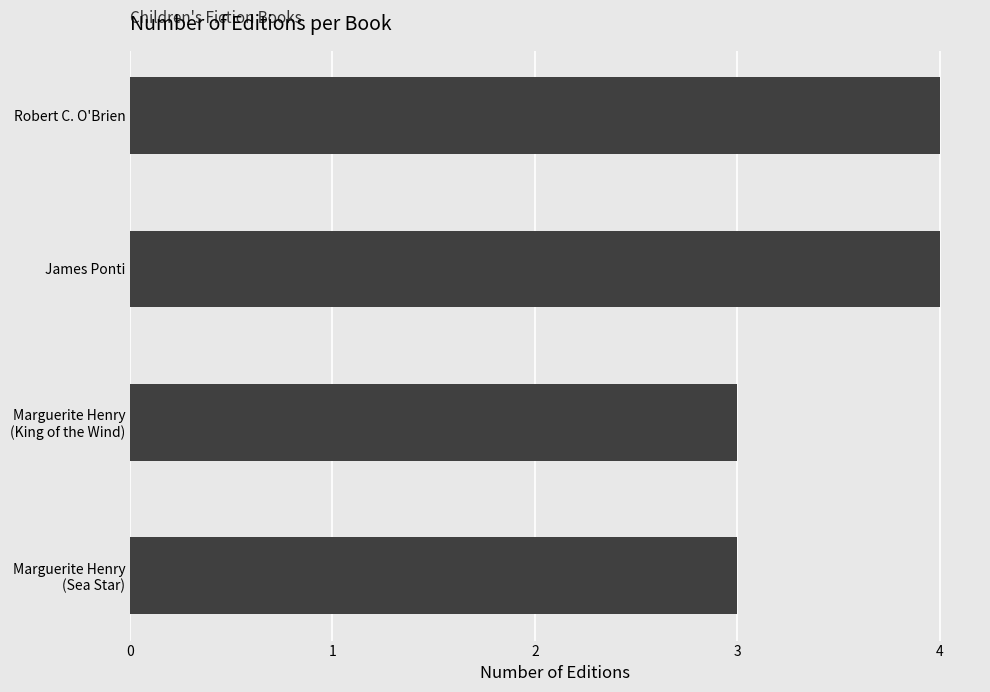

What is the value of the 1st bar from the top?

4